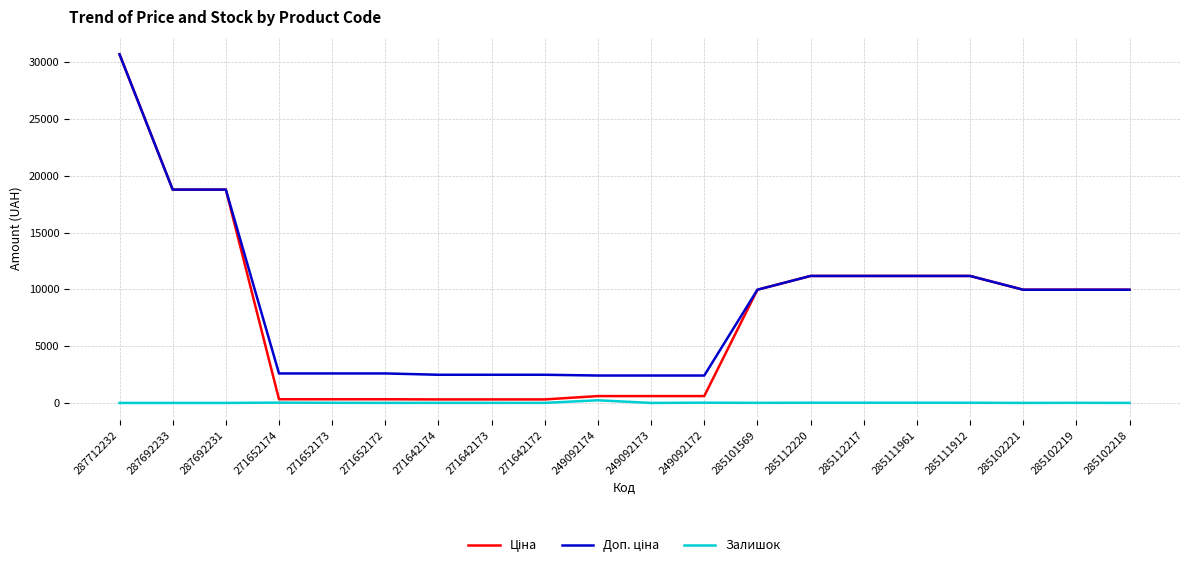

What is the maximum value shown in the chart?

30717.1